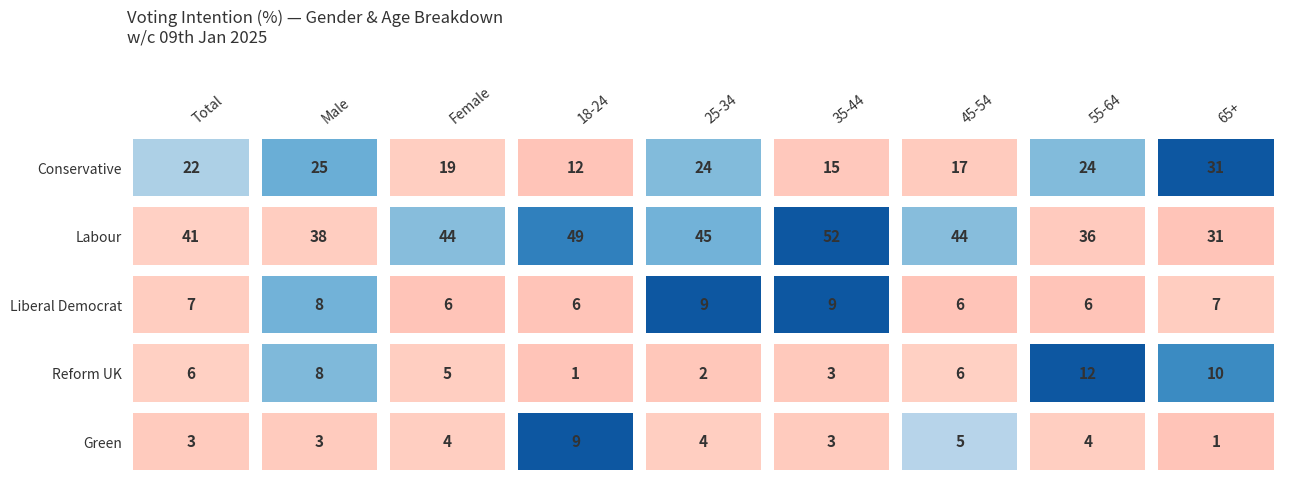

Rank the categories by Conservative value from lowest to highest.

18-24, 35-44, 45-54, Female, Total, 25-34, 55-64, Male, 65+